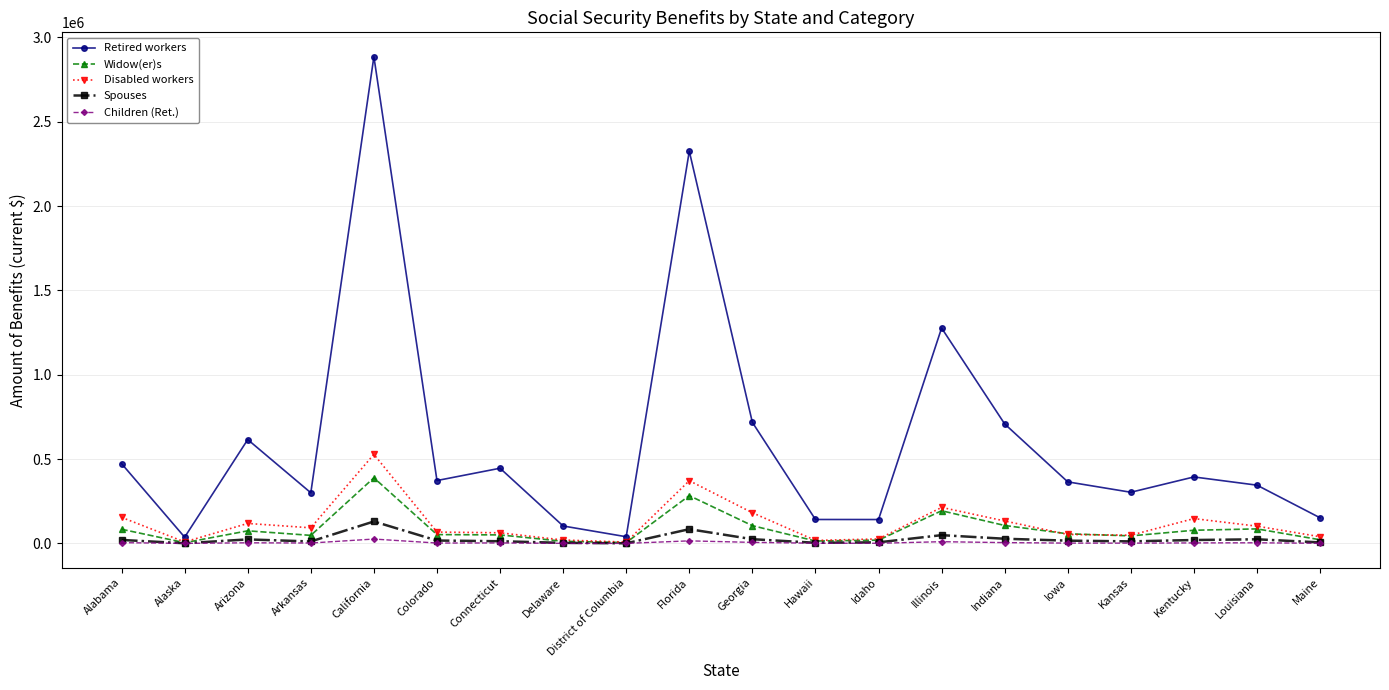

True or false: Retired workers has more than 2 interior local peaks.

True